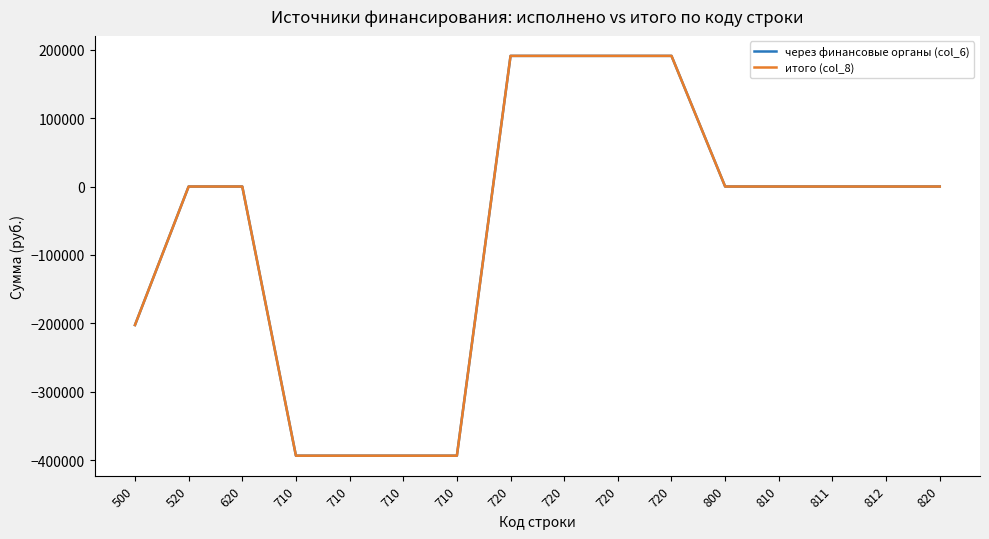

Which series has the widest spread of values?

через финансовые органы (col_6)